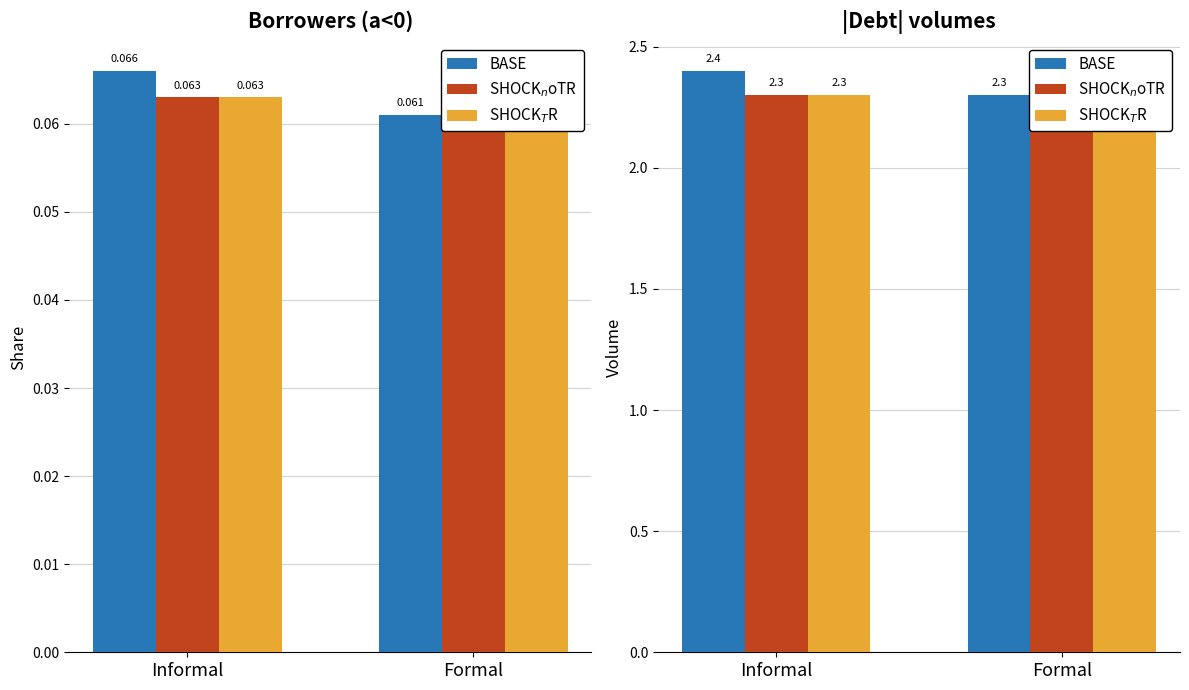

What is the label of the 1st bar from the left?

Informal